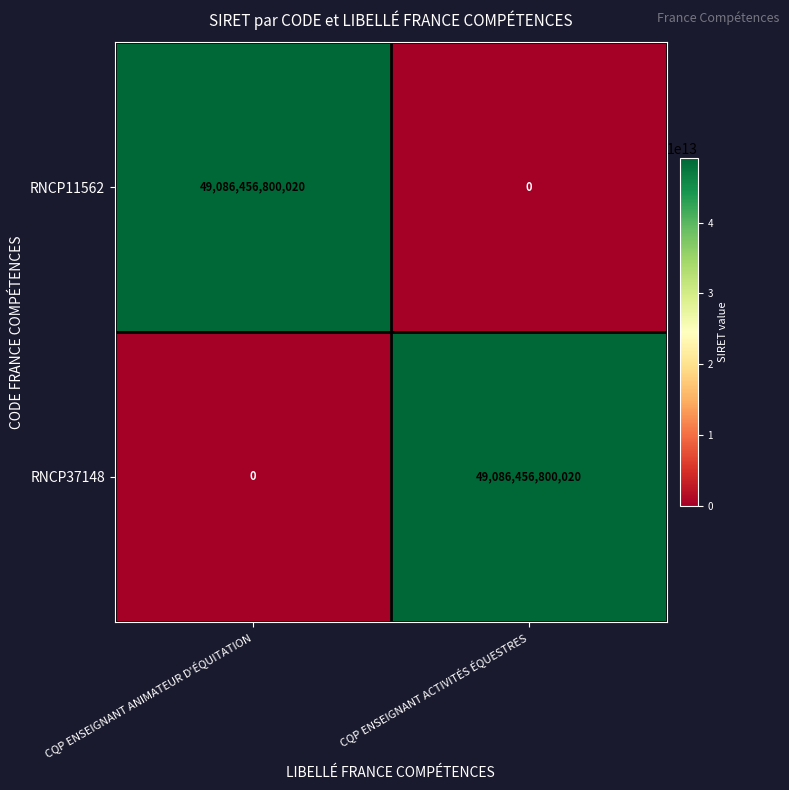

What is the spread (max minus min) of values at CQP ENSEIGNANT ACTIVITÉS ÉQUESTRES?

49086456800020